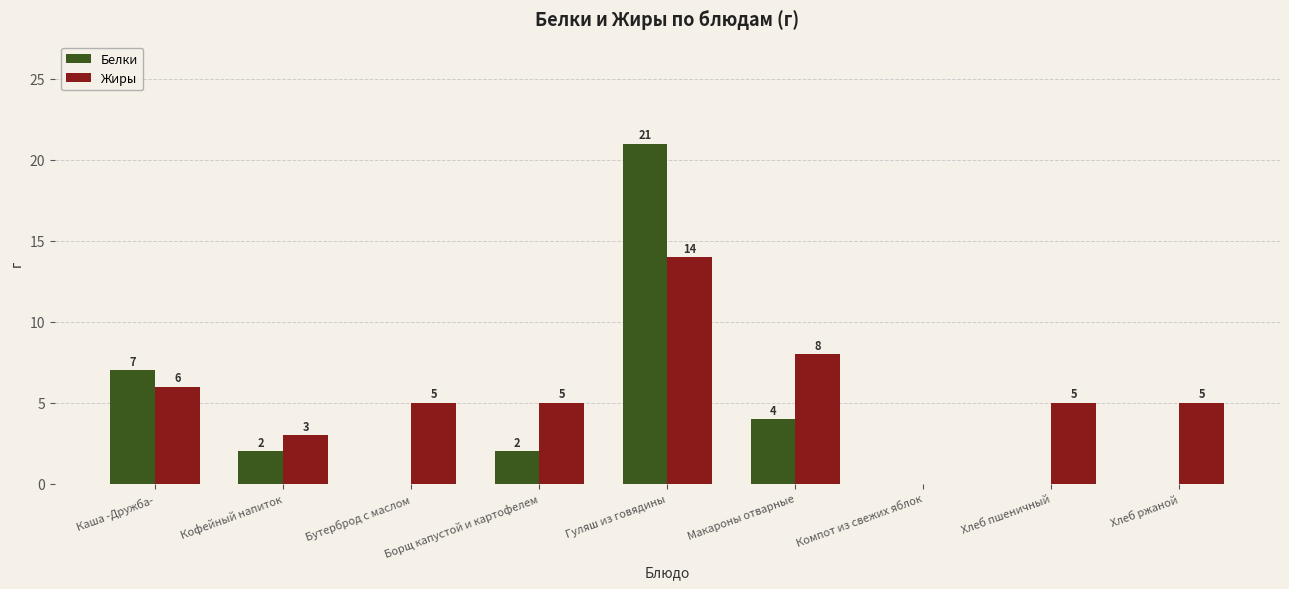

Which label corresponds to the largest value in the chart?

Гуляш из говядины